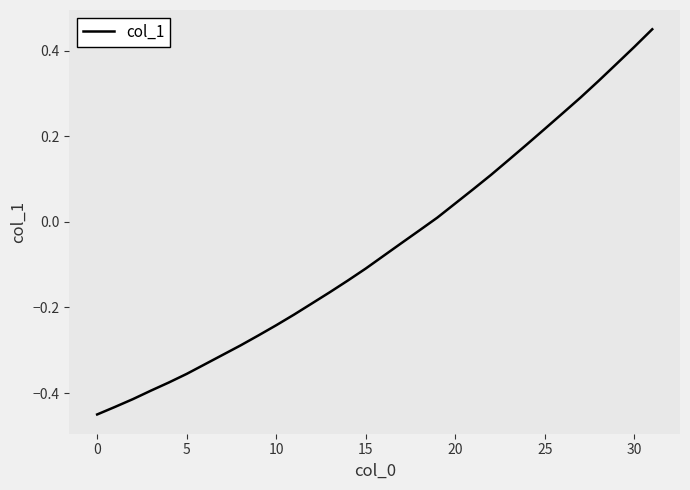

How many lines are shown in the chart?

1